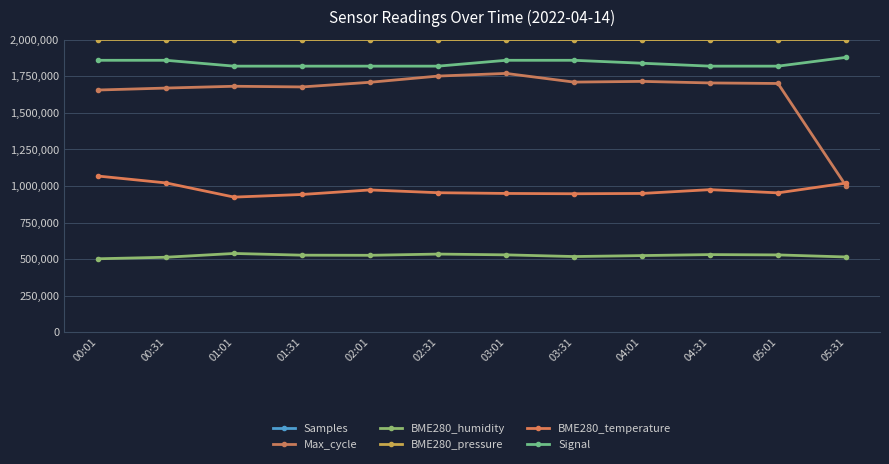

Rank the categories by Max_cycle value from highest to lowest.

03:01, 02:31, 04:01, 03:31, 02:01, 04:31, 05:01, 01:01, 01:31, 00:31, 00:01, 05:31